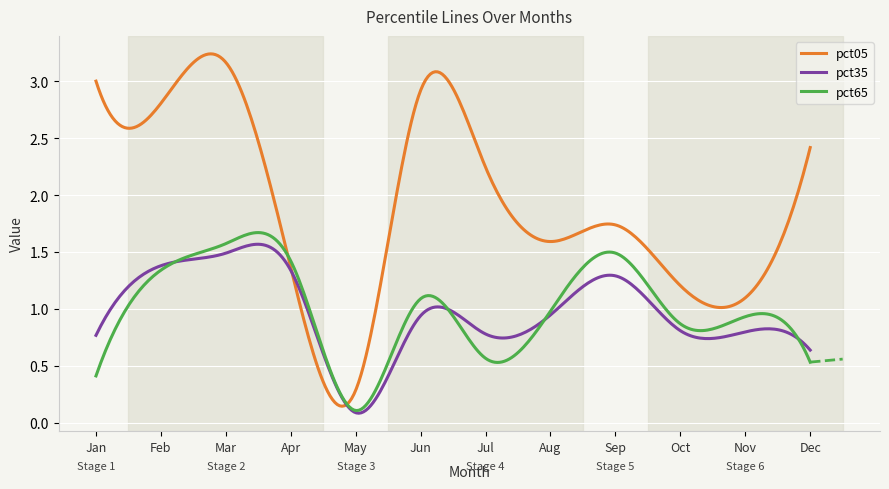

Which series has the largest range (max minus min)?

pct05